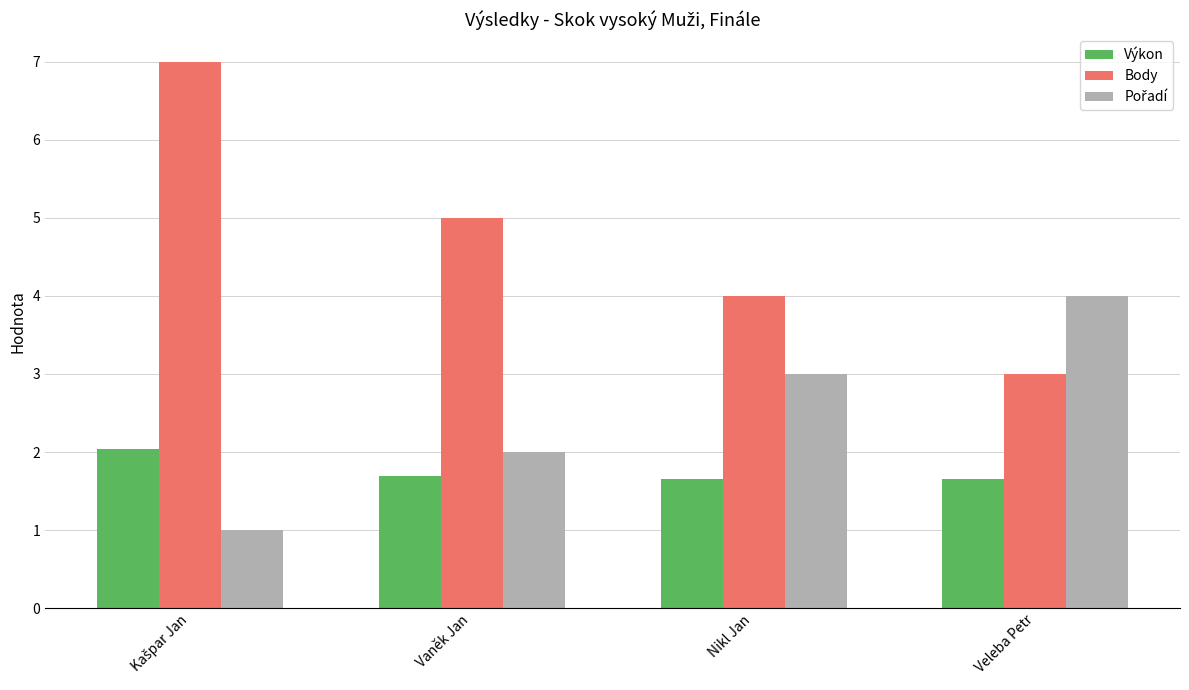

What is the minimum value shown in the chart?

1.0